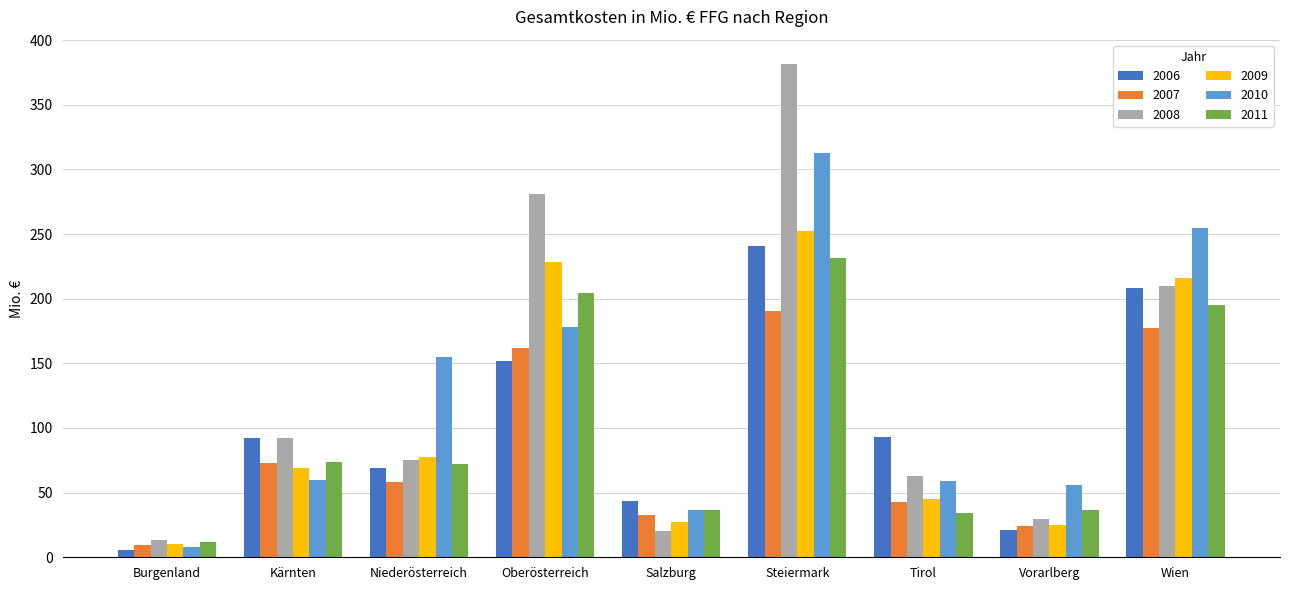

What is the maximum value shown in the chart?

381.3